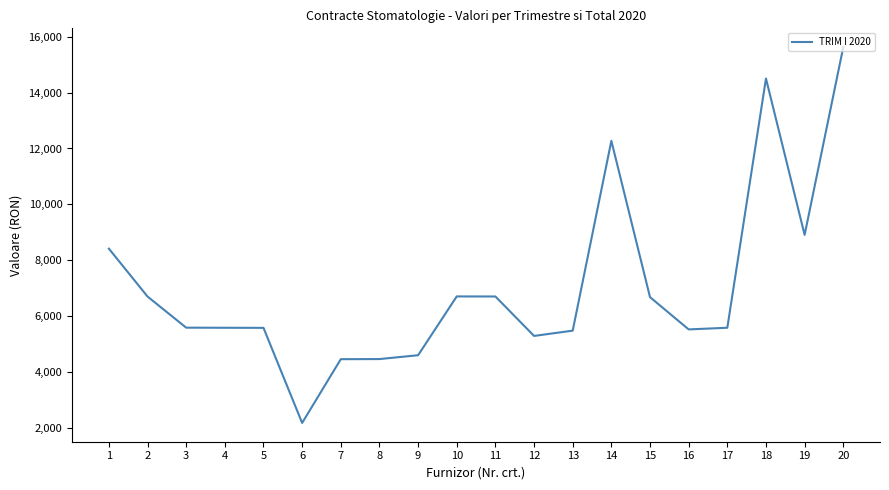

What is the average value?

7037.6